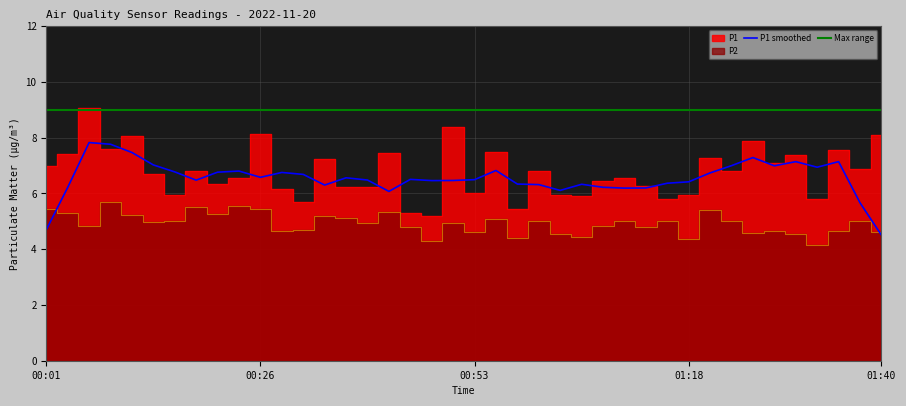

Is it true that P1 equals 5.8 at 01:32?

True